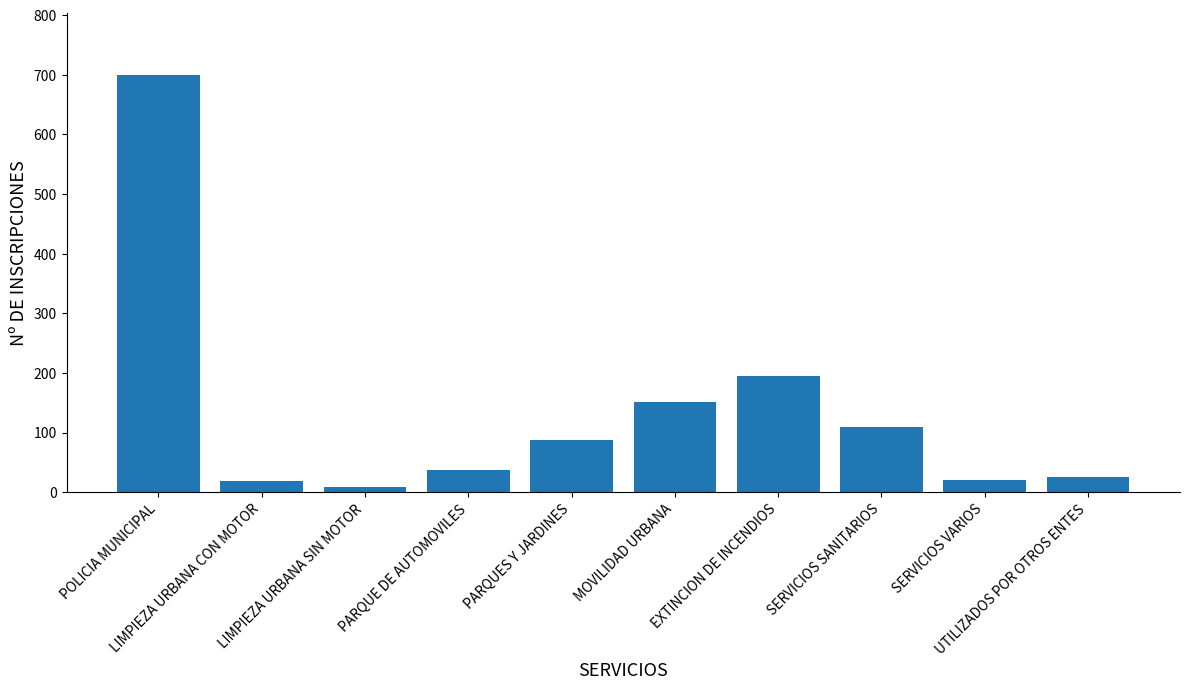

What is the difference between the maximum and minimum values?

690